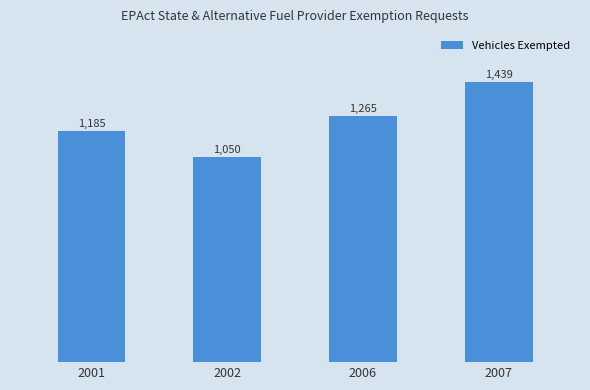

What value does the data have at 2006?

1265